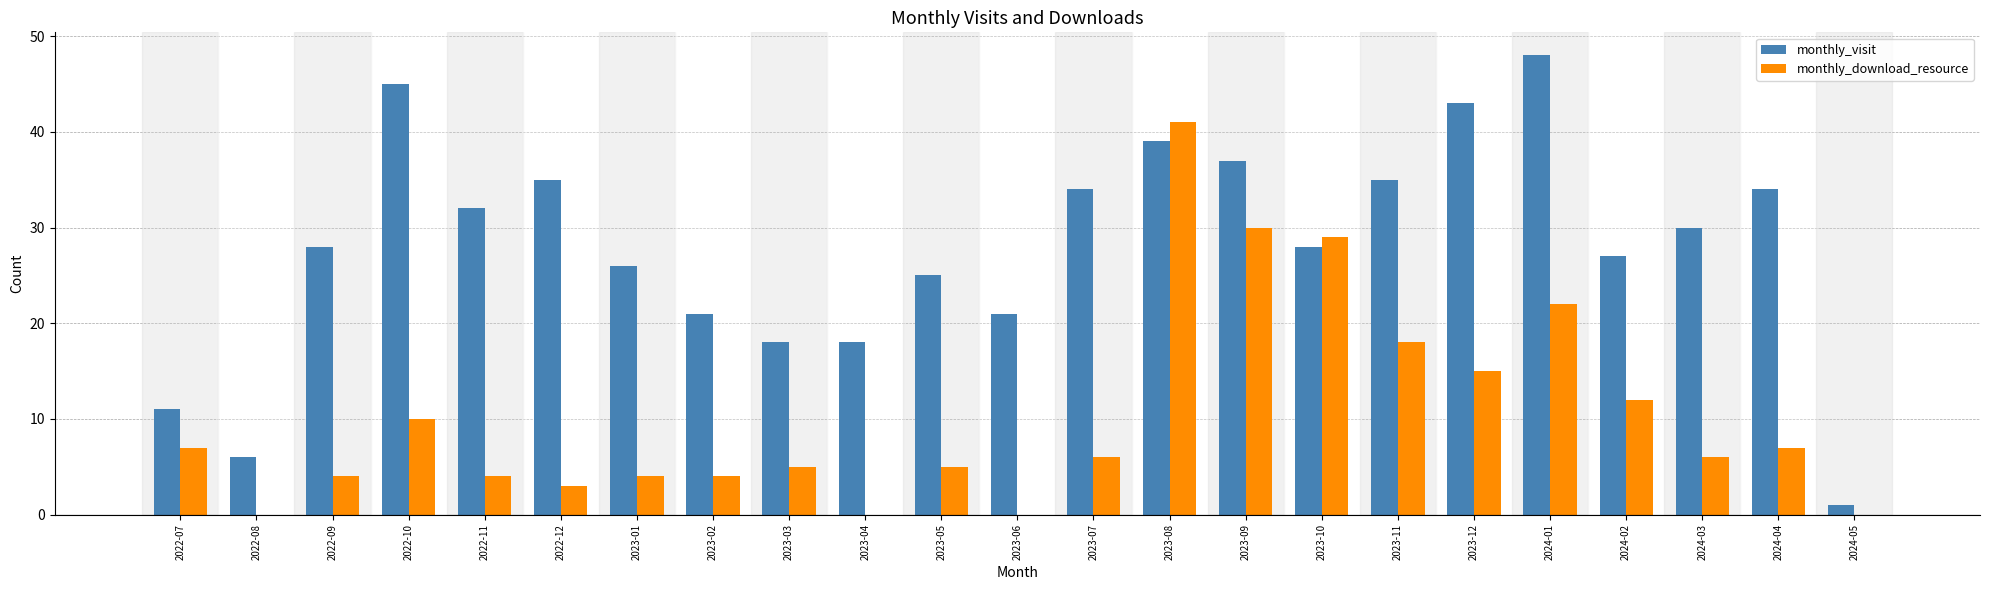

Reading left to right, what are all the values shown in this chart?

monthly_visit: 11	6	28	45	32	35	26	21	18	18	25	21	34	39	37	28	35	43	48	27	30	34	1
monthly_download_resource: 7	0	4	10	4	3	4	4	5	0	5	0	6	41	30	29	18	15	22	12	6	7	0